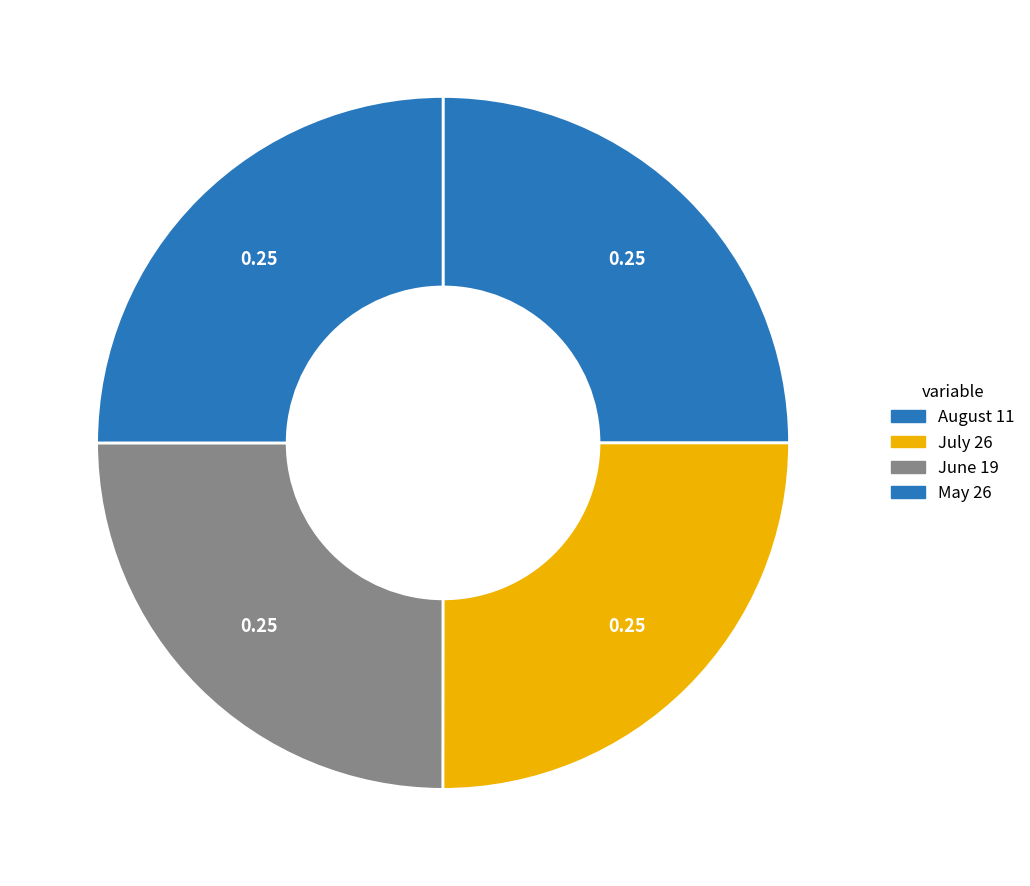

How many segments does this pie chart have?

4